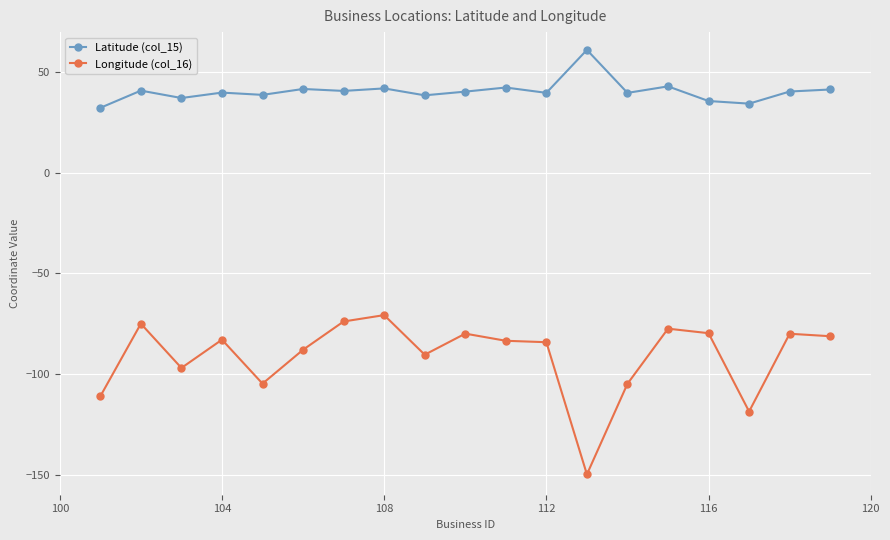

How many series are shown in this chart?

2